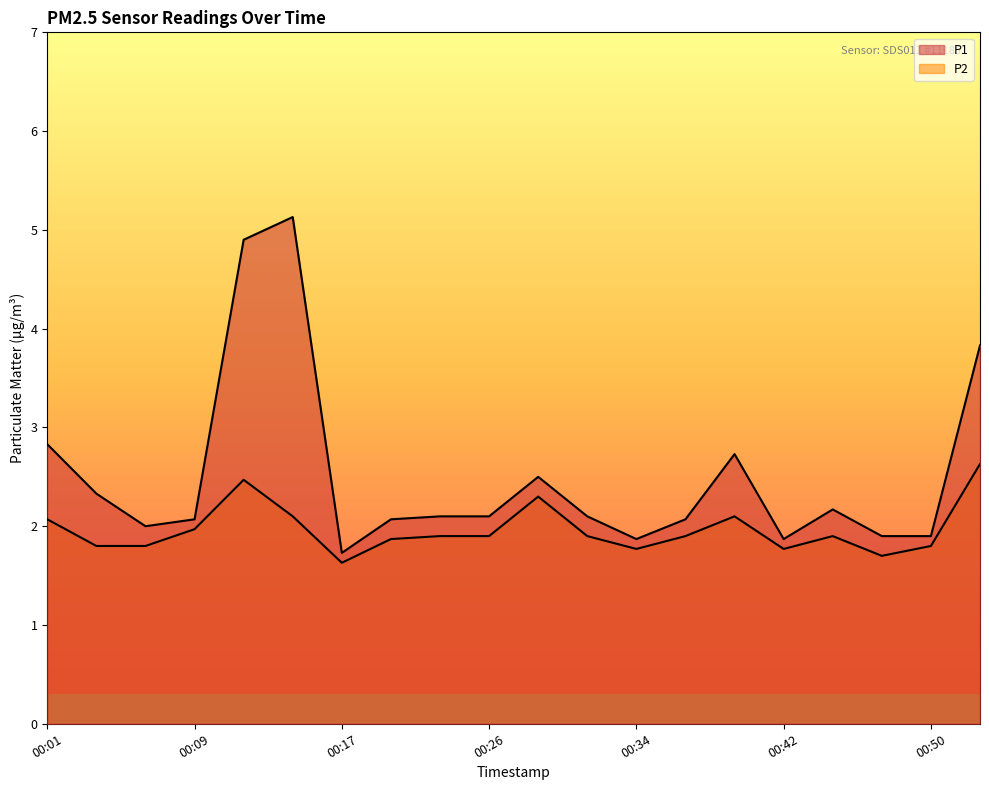

Reading left to right, extract all data points from this chart.

P1: 2.8	2.3	2.0	2.1	4.9	5.1	1.7	2.1	2.1	2.1	2.5	2.1	1.9	2.1	2.7	1.9	2.2	1.9	1.9	3.8
P2: 2.1	1.8	1.8	2.0	2.5	2.1	1.6	1.9	1.9	1.9	2.3	1.9	1.8	1.9	2.1	1.8	1.9	1.7	1.8	2.6